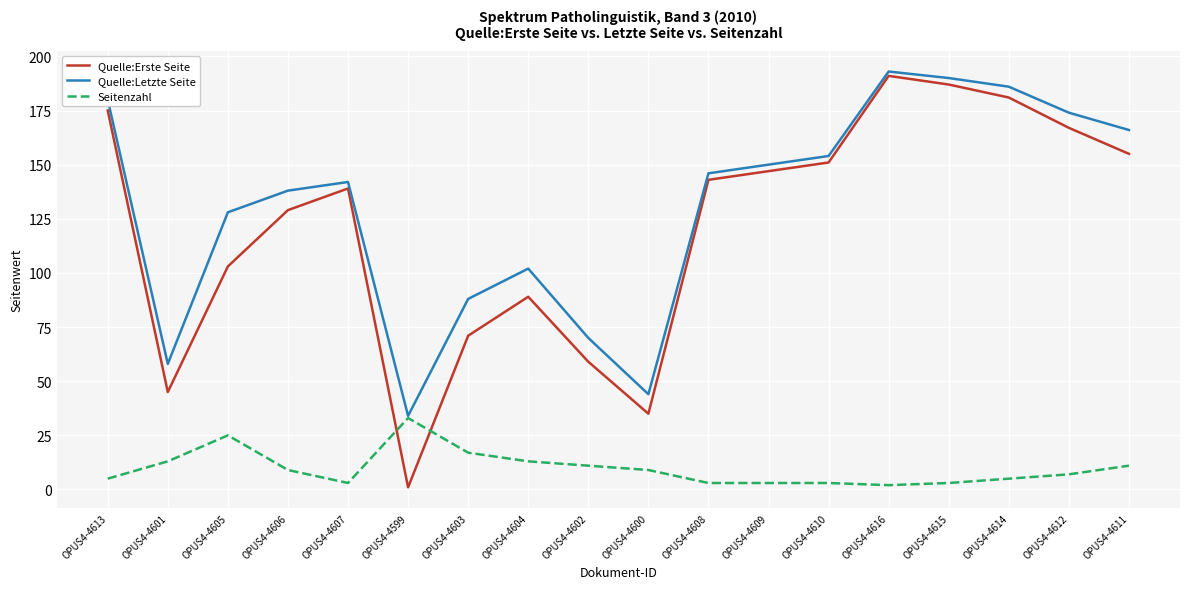

Which series has the largest range (max minus min)?

Quelle:Erste Seite